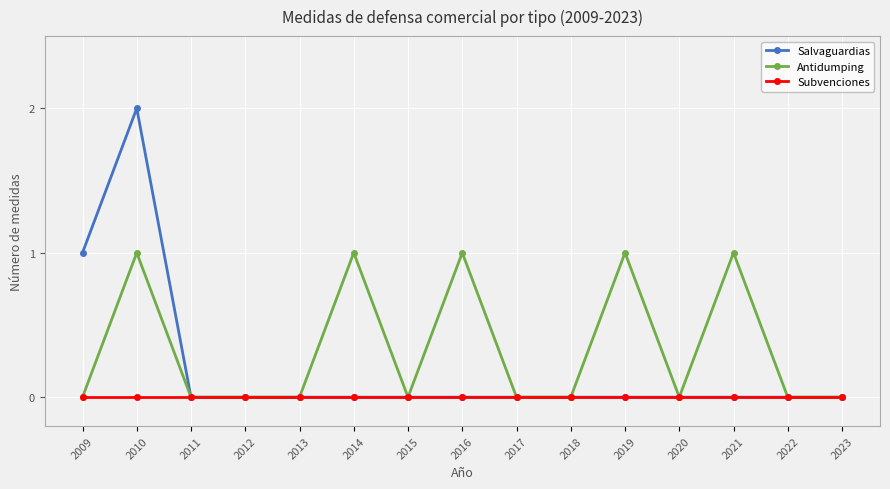

Reading left to right, extract all data points from this chart.

Salvaguardias: 1	2	0	0	0	0	0	0	0	0	0	0	0	0	0
Antidumping: 0	1	0	0	0	1	0	1	0	0	1	0	1	0	0
Subvenciones: 0	0	0	0	0	0	0	0	0	0	0	0	0	0	0